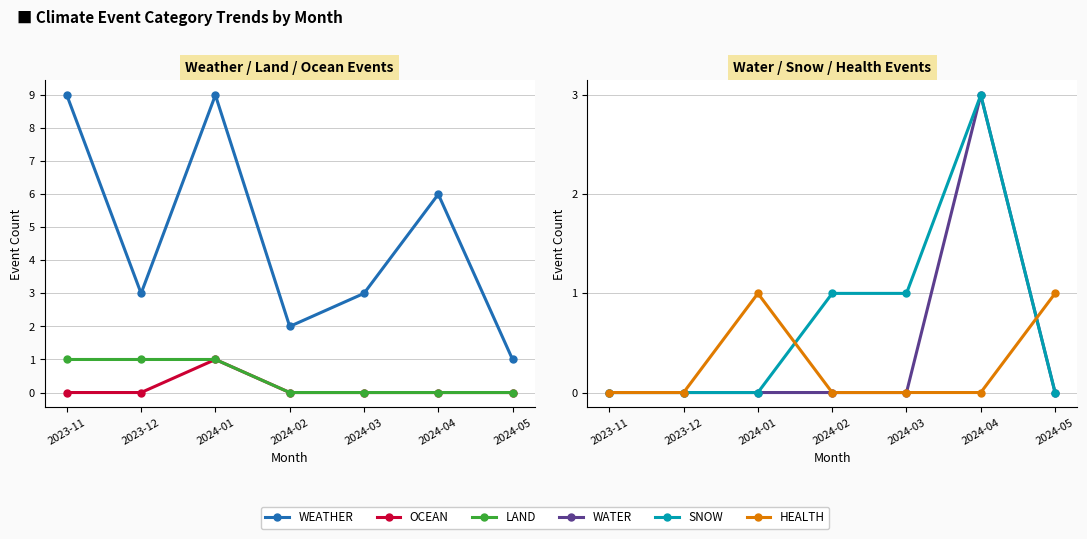

True or false: LAND and HEALTH intersect in this chart.

False